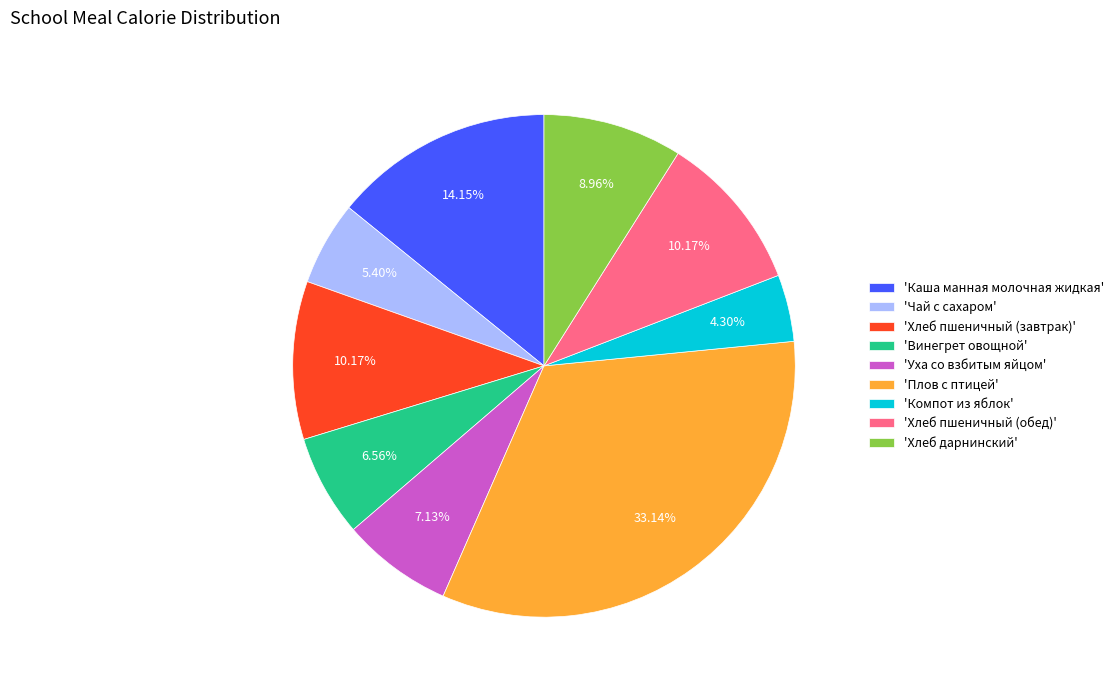

To the nearest percent, what is the difference between the largest and smallest slice percentages?

29%